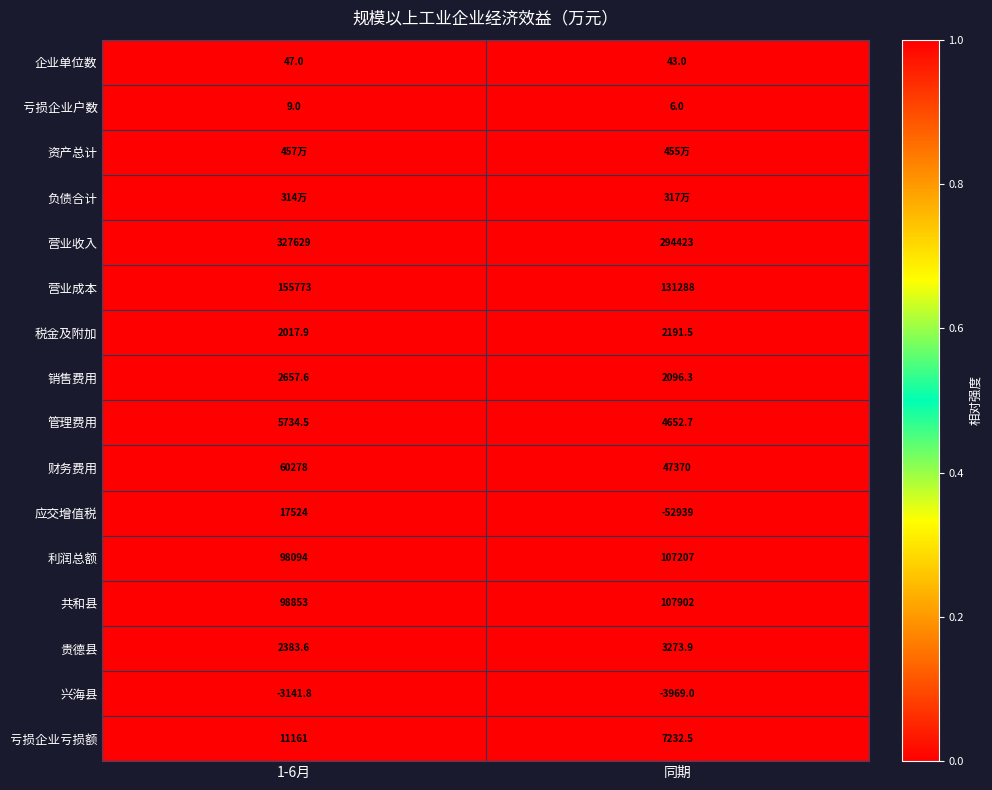

Rank the categories by 税金及附加 value from lowest to highest.

1-6月, 同期